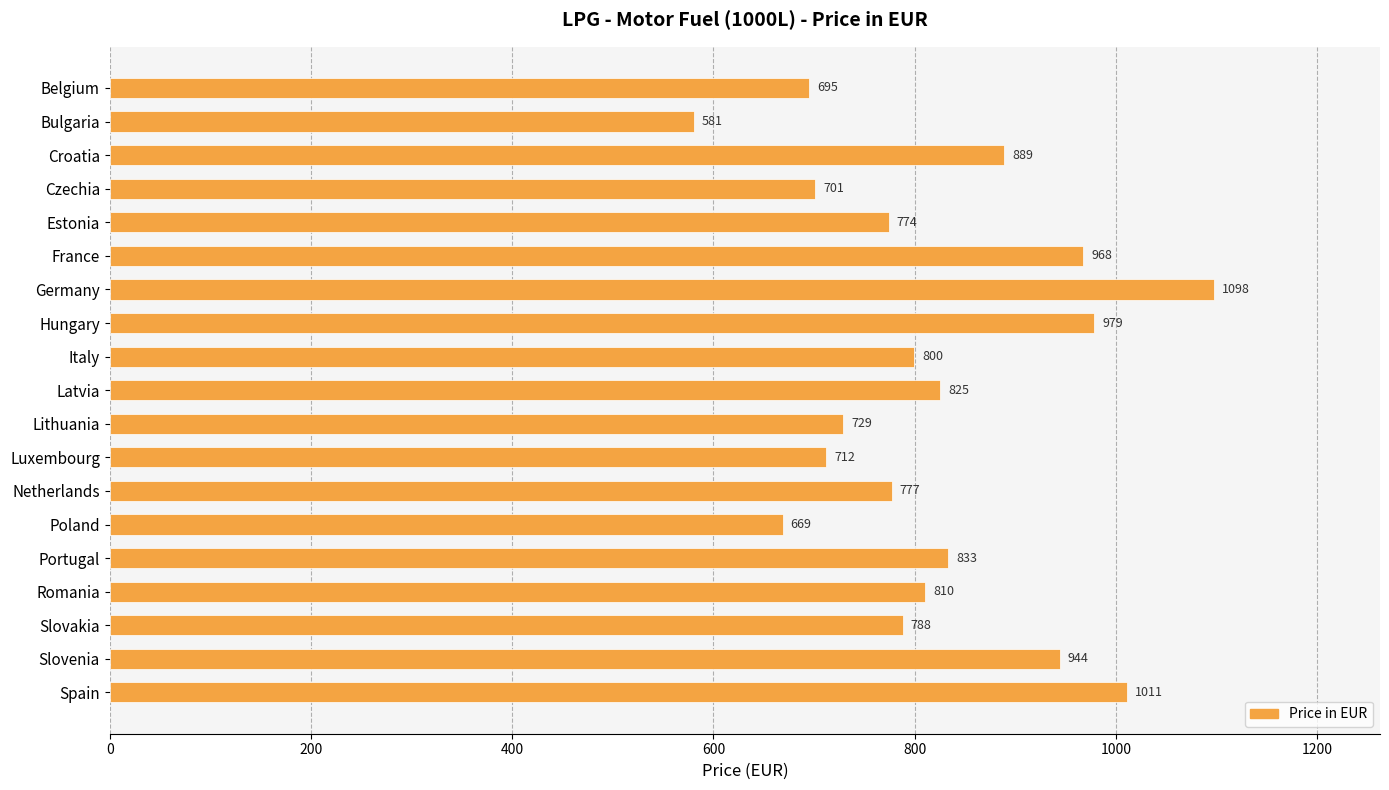

True or false: the data shows 967.7 at France.

True